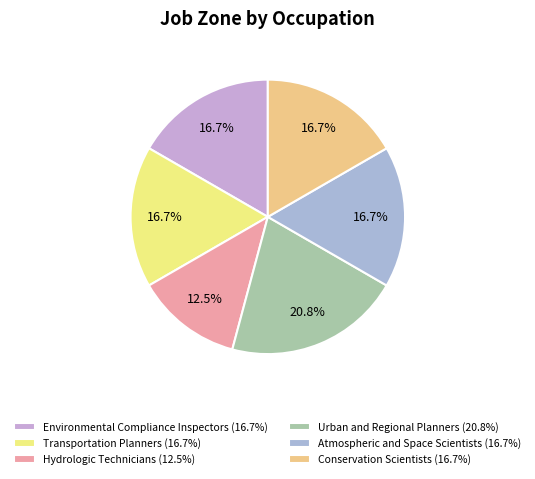

Which slice is the smallest?

Hydrologic Technicians